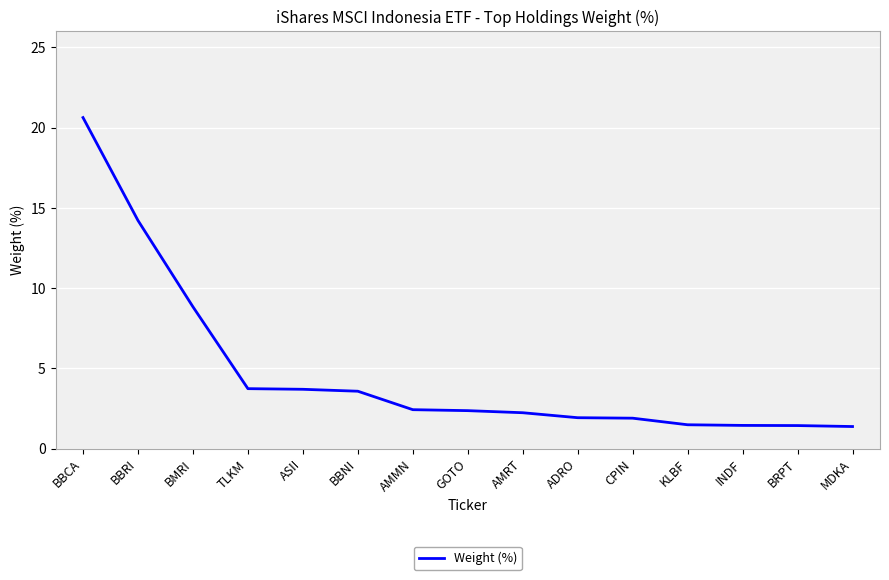

Is it true that the value at TLKM is 3.7?

True